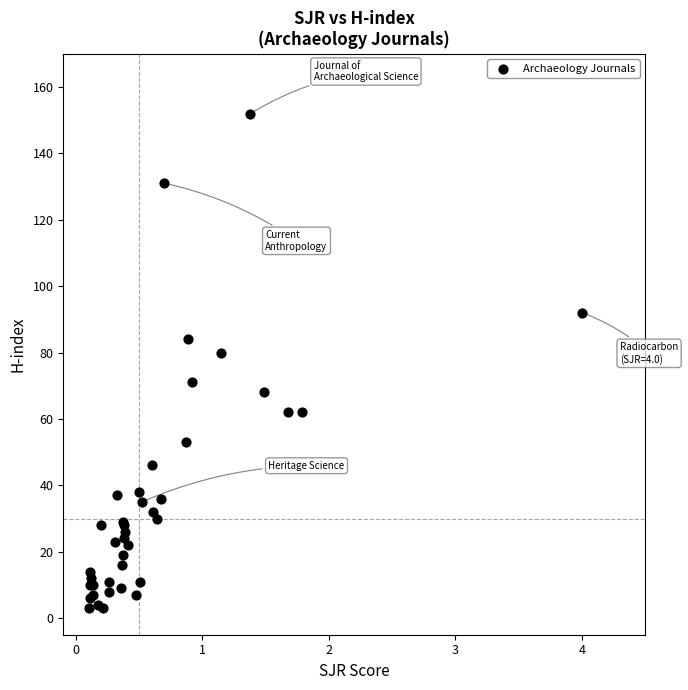

What Y value in the scatter plot is closest to 77?

80